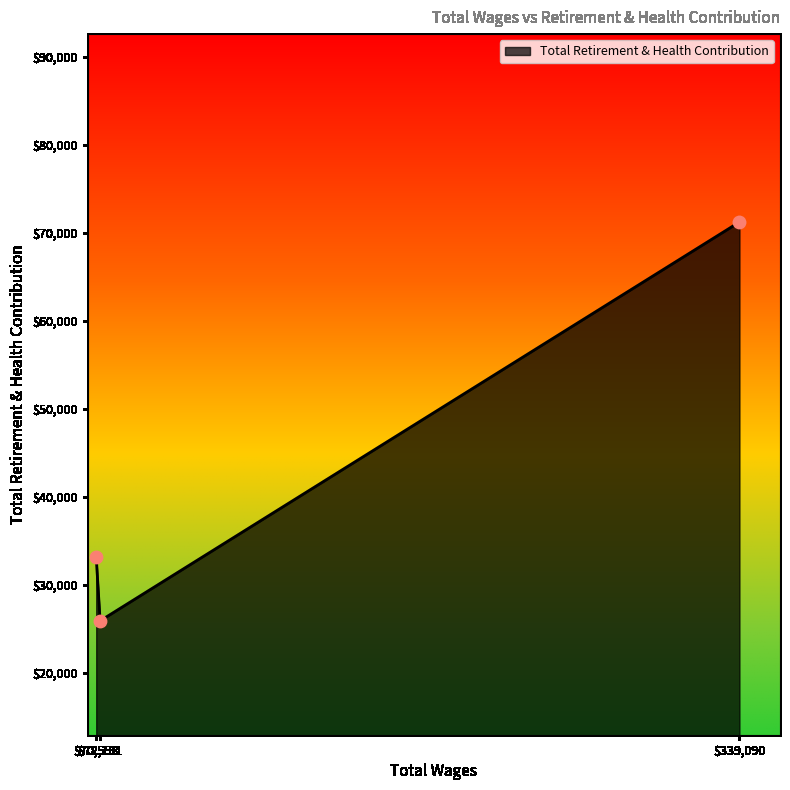

What is the difference between the second highest and minimum values?

7226